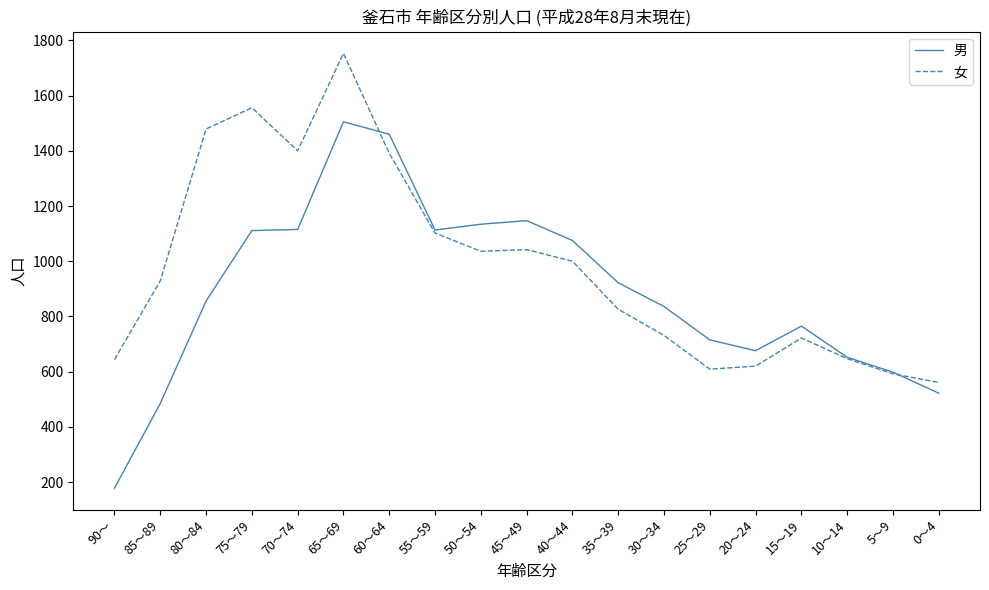

What position from the left is 20～24?

15